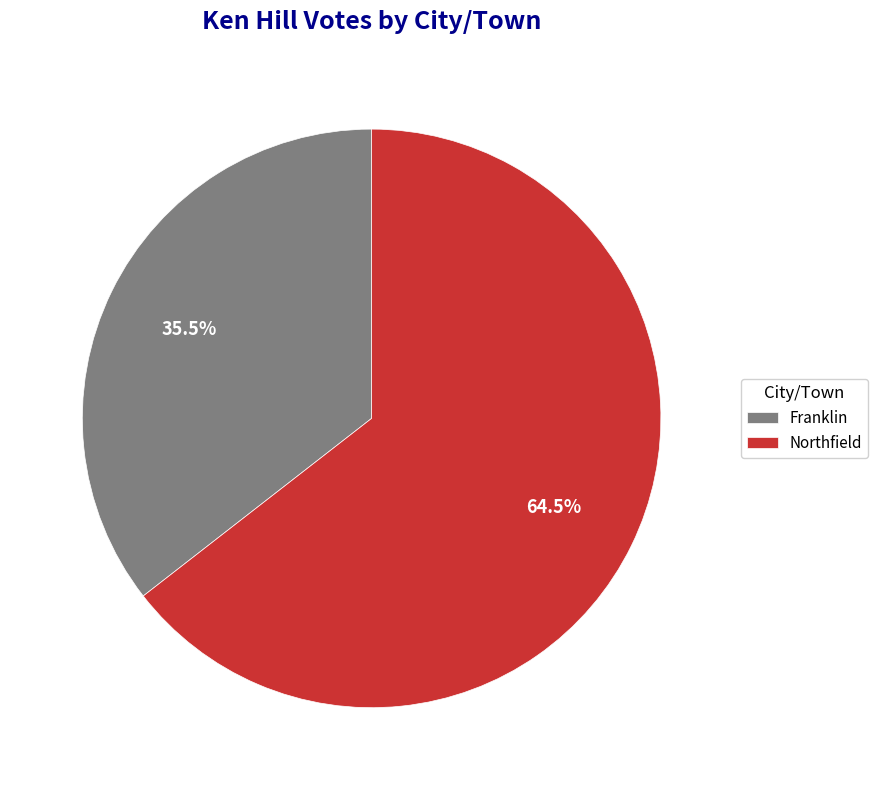

True or false: Northfield accounts for 74% of the total.

False